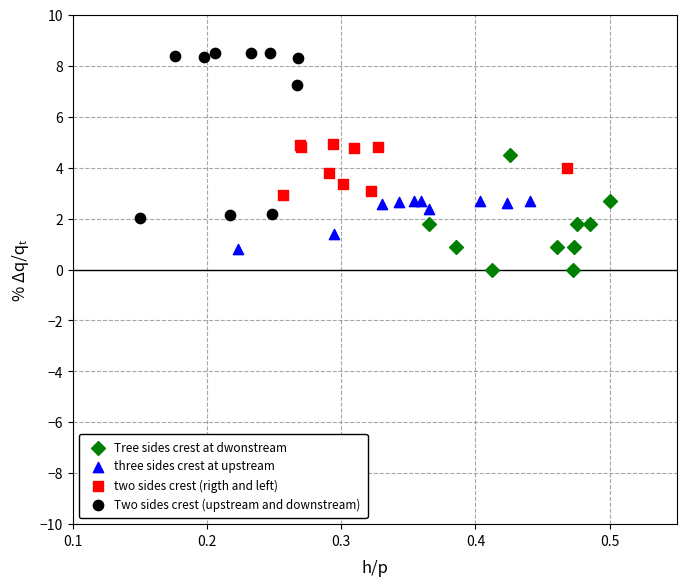

What are all the series names shown in the legend?

Tree sides crest at dwonstream, three sides crest at upstream, two sides crest (rigth and left), Two sides crest (upstream and downstream)